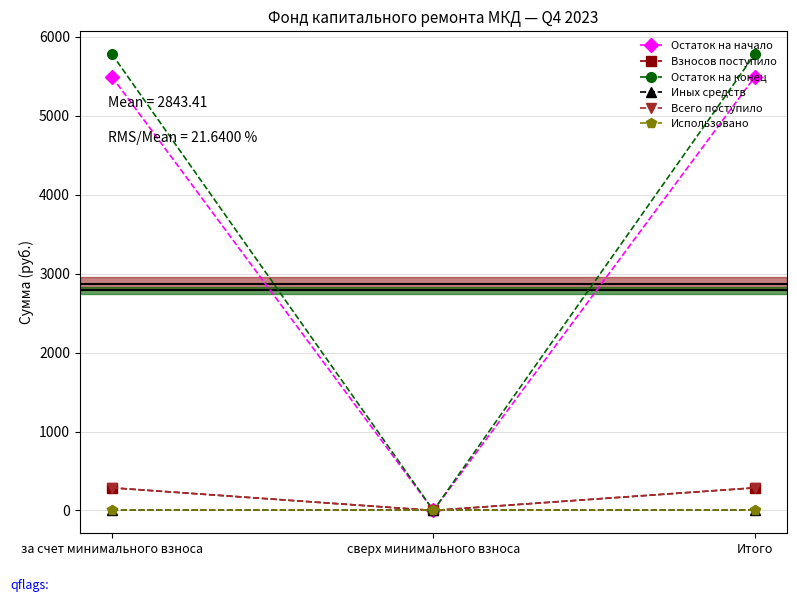

How many lines are shown in the chart?

6